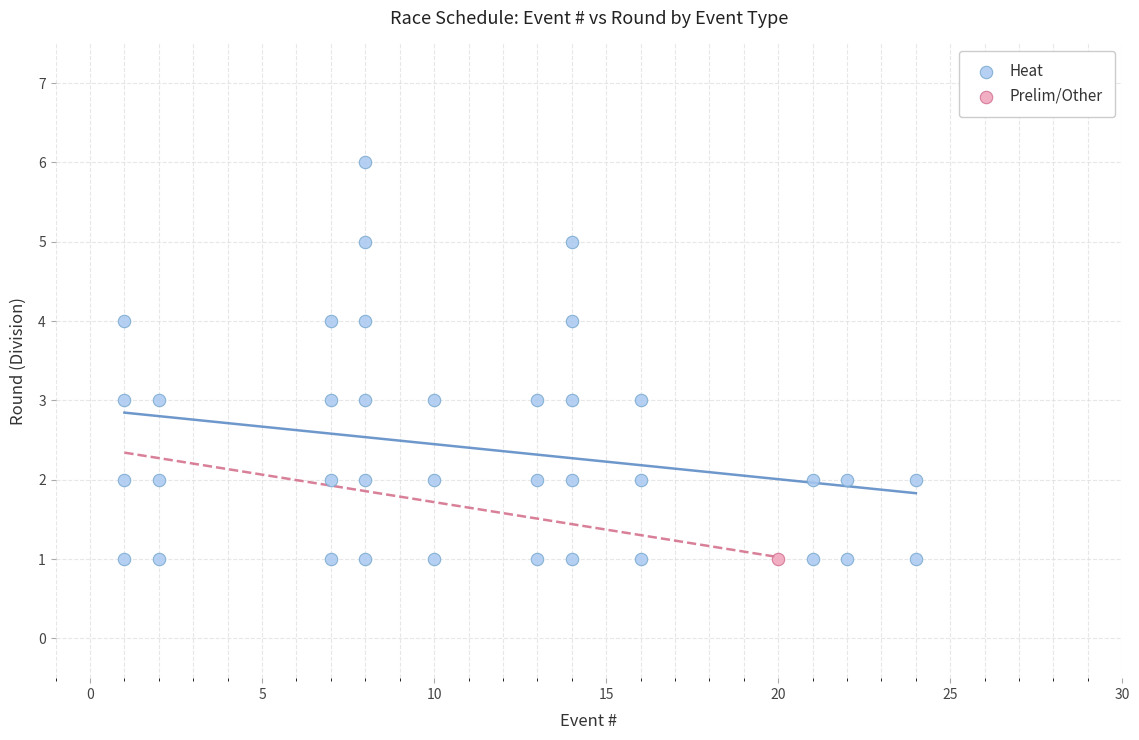

What are all the series names shown in the legend?

Heat, Prelim/Other